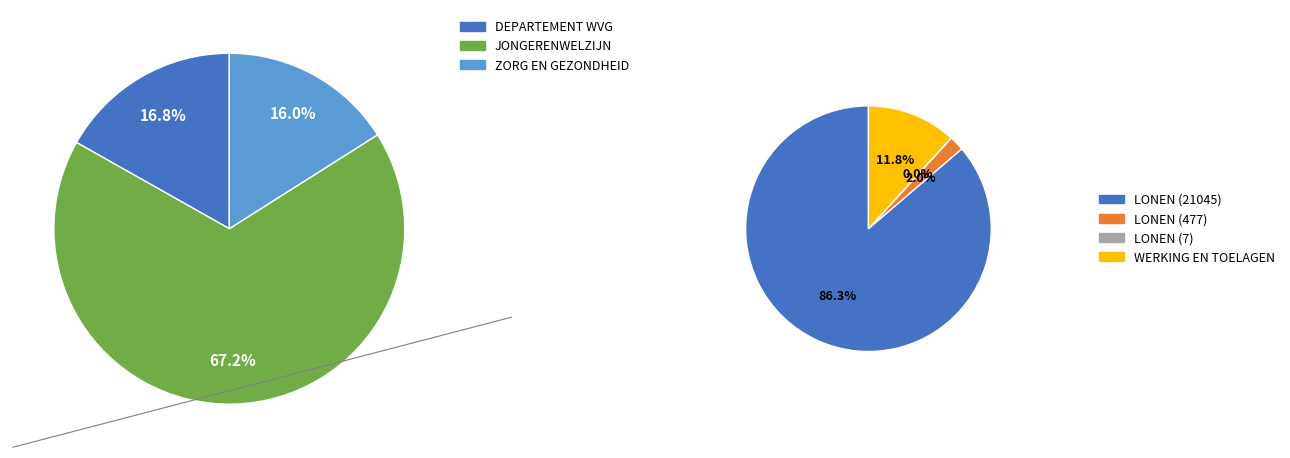

Which slice is the largest?

JONGERENWELZIJN